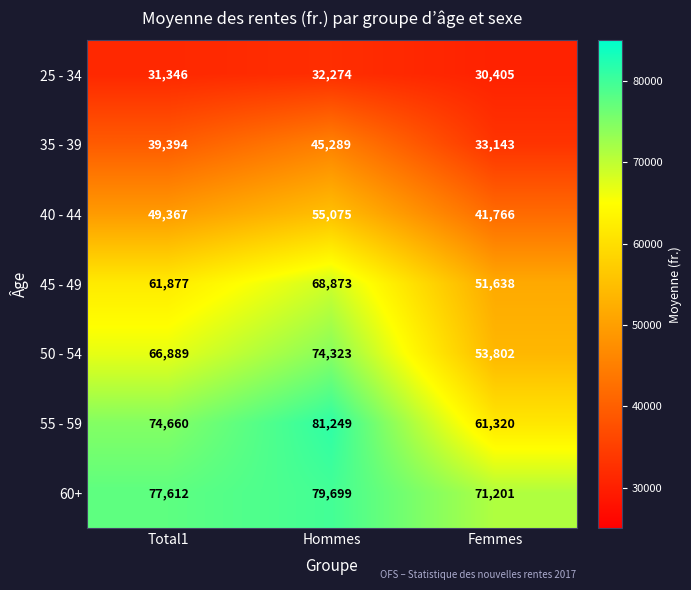

Rank the series by their maximum value, from lowest to highest.

25 - 34, 35 - 39, 40 - 44, 45 - 49, 50 - 54, 60+, 55 - 59